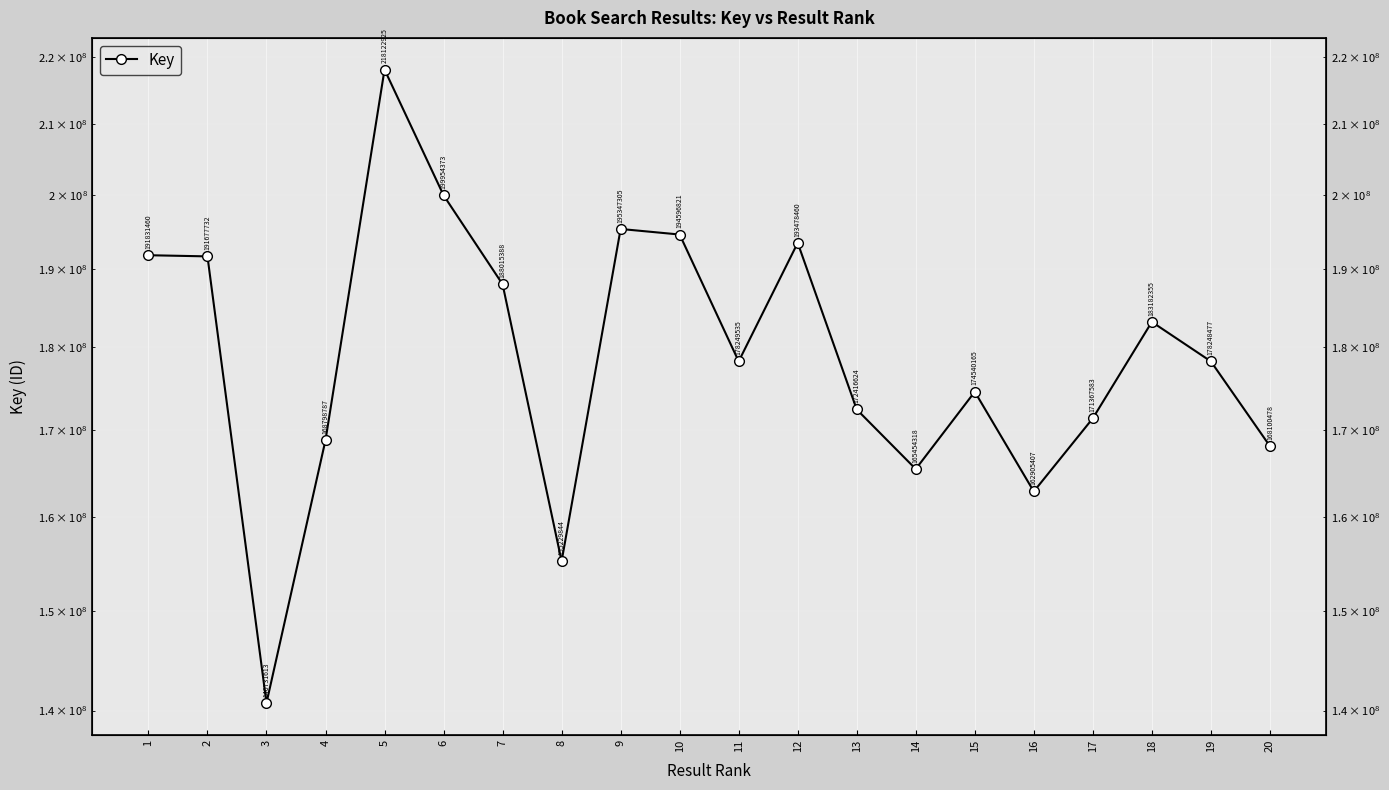

What is the difference between the maximum and minimum values?

77391312